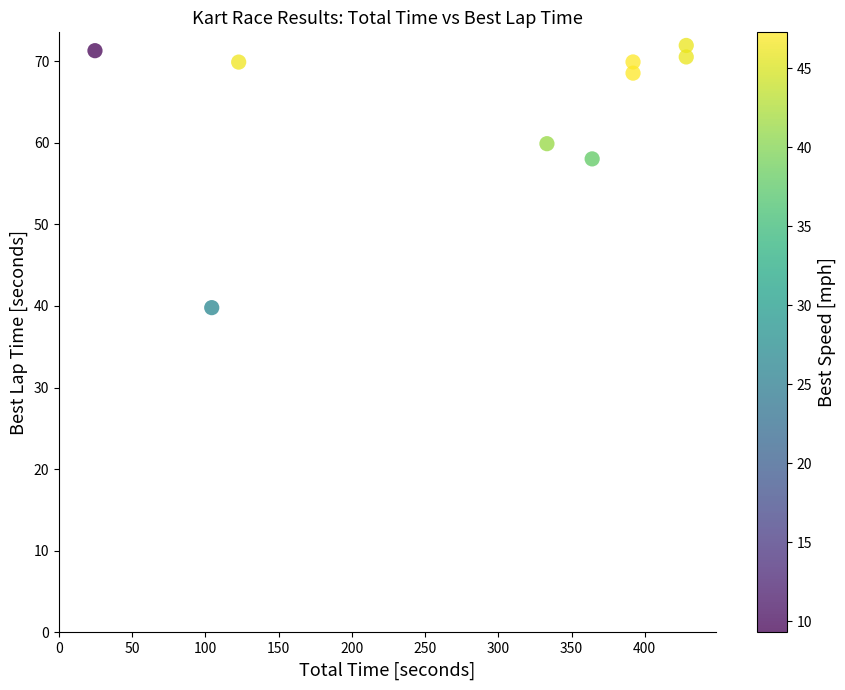

What Y value in the scatter plot is closest to 55?

58.0